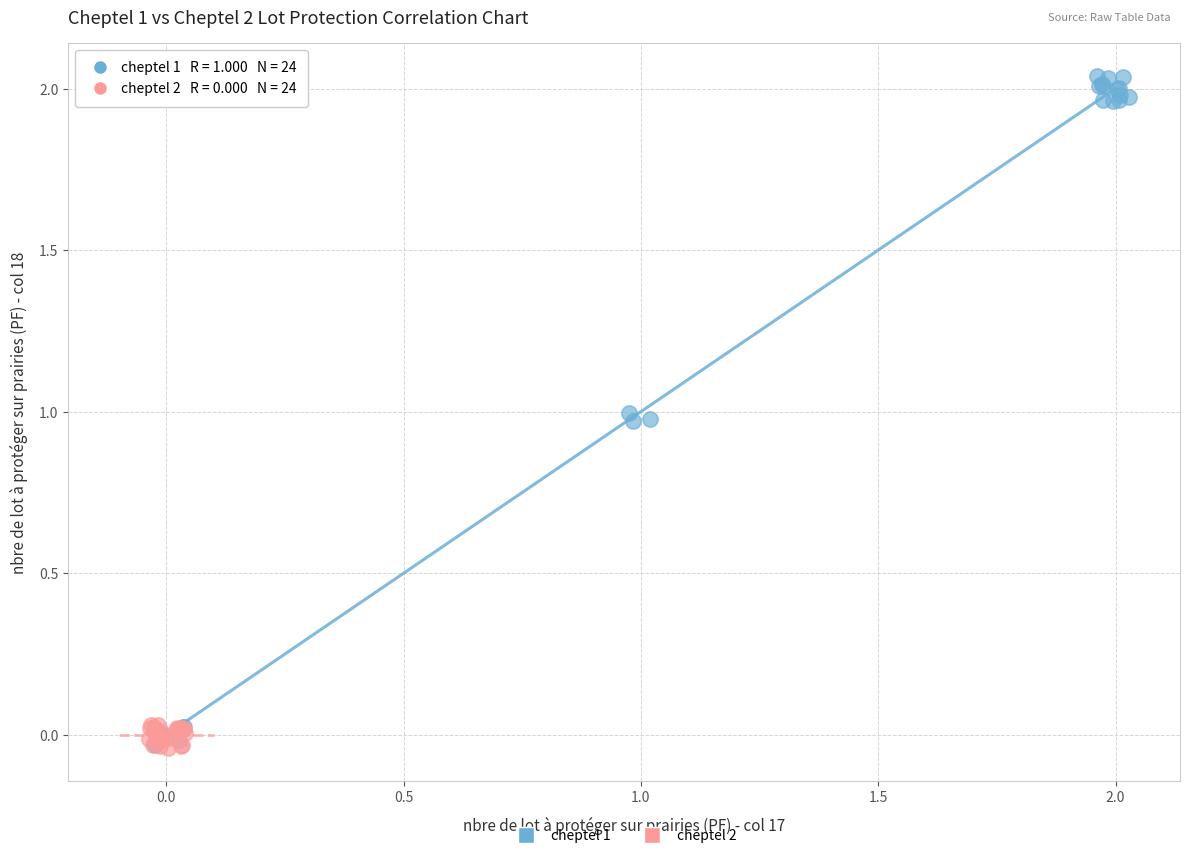

Which series contains the highest Y value?

cheptel 1